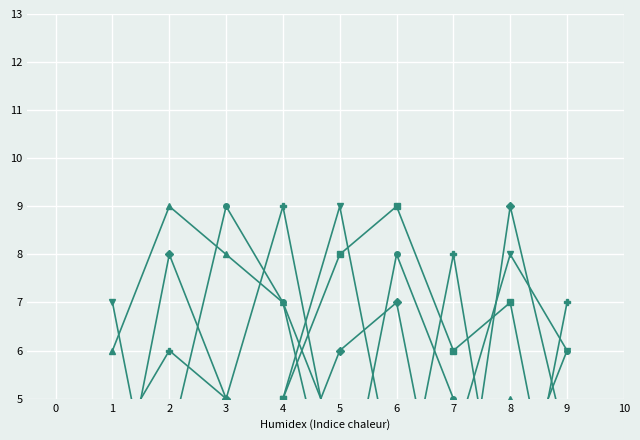

How many values in the col_9 series are below 5?

4